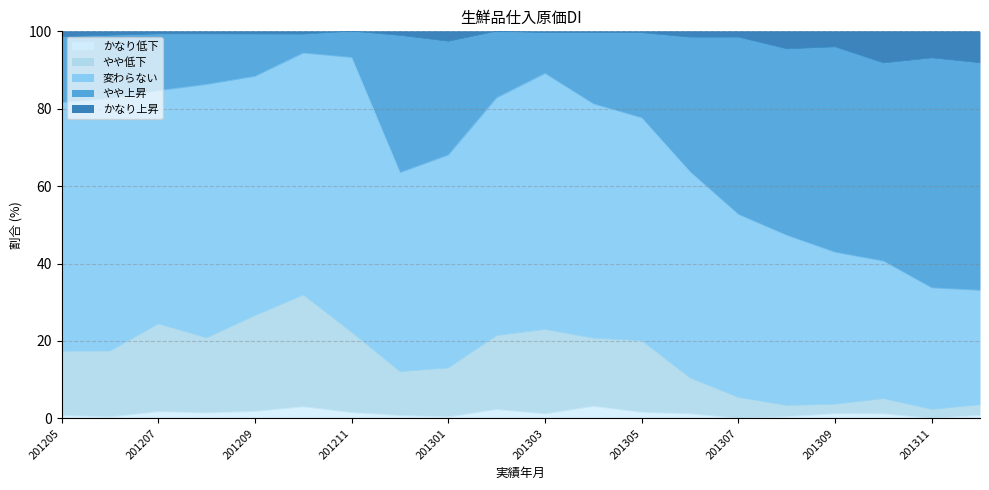

What is the sum of all やや低下 values?

304.2